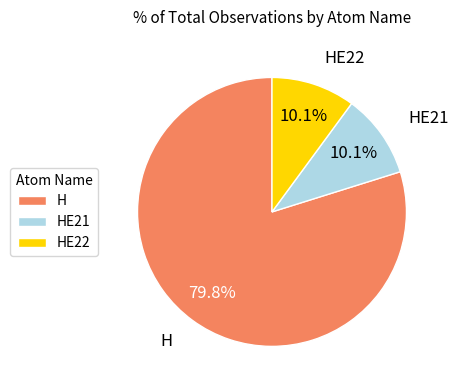

How many segments does this pie chart have?

3